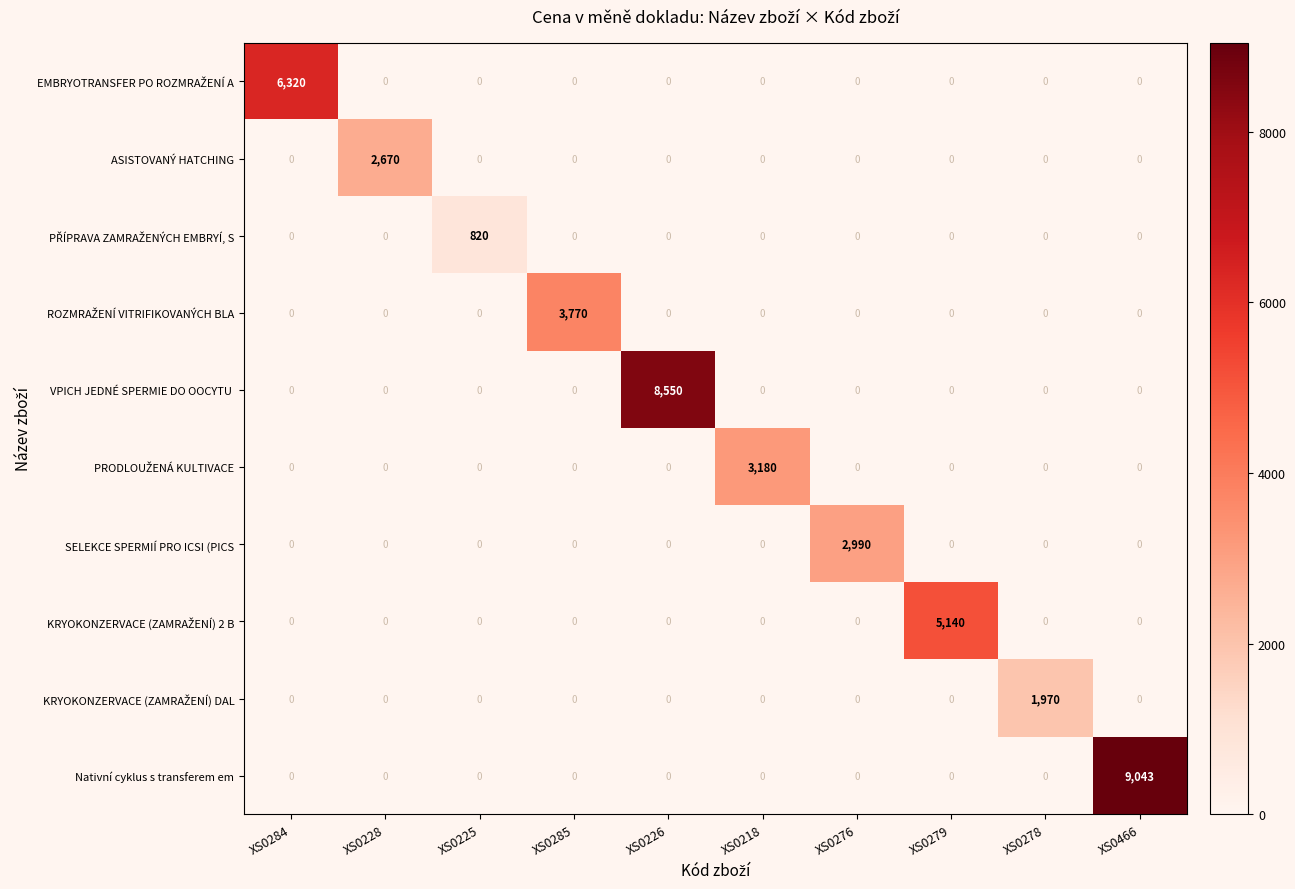

What is the spread (max minus min) of values at XS0279?

5140